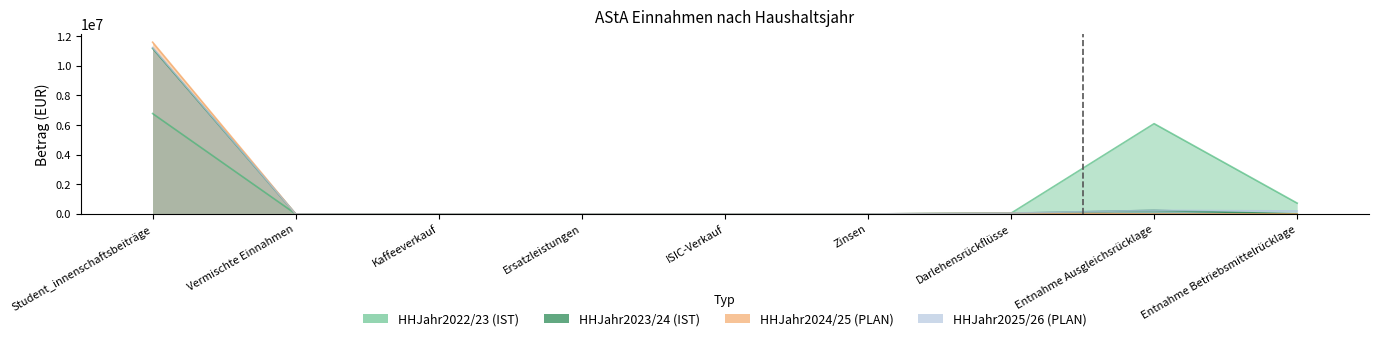

How many positive values does the HHJahr2022/23 (IST) series have?

6